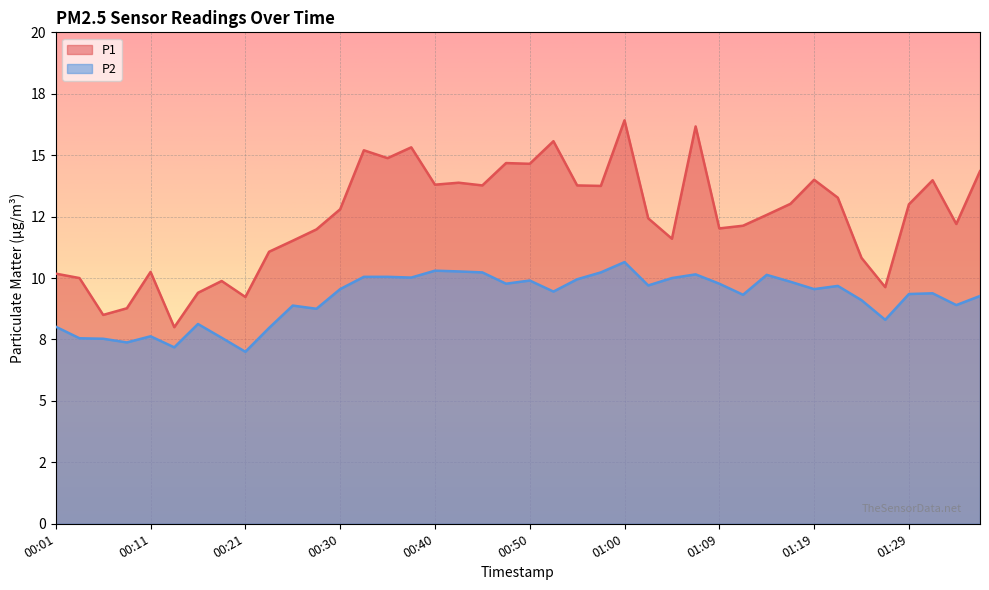

How many values in the P2 series are below 9?

14